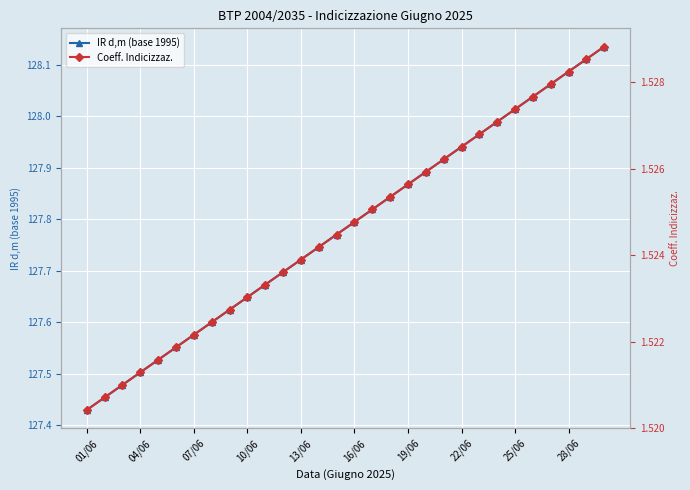

True or false: IR d,m (base 1995) has more than 0 interior local peaks.

False